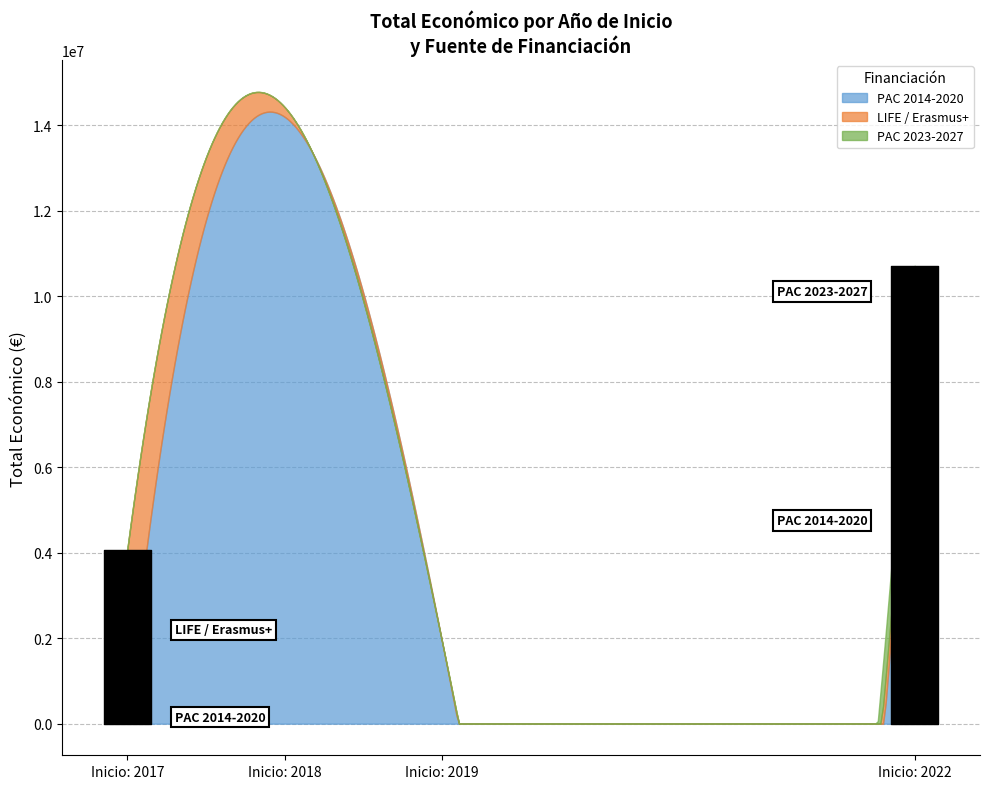

Rank the series at 2019 from highest to lowest value.

PAC 2014-2020, LIFE / Erasmus+, PAC 2023-2027